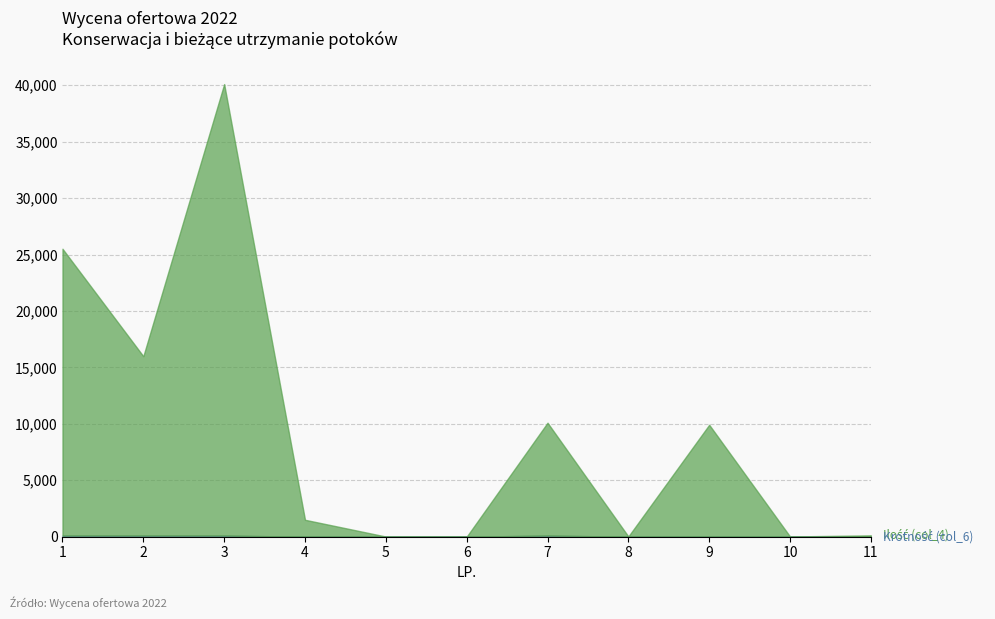

In Krotność (col_6), how many points are higher than both neighbors (excluding endpoints)?

1